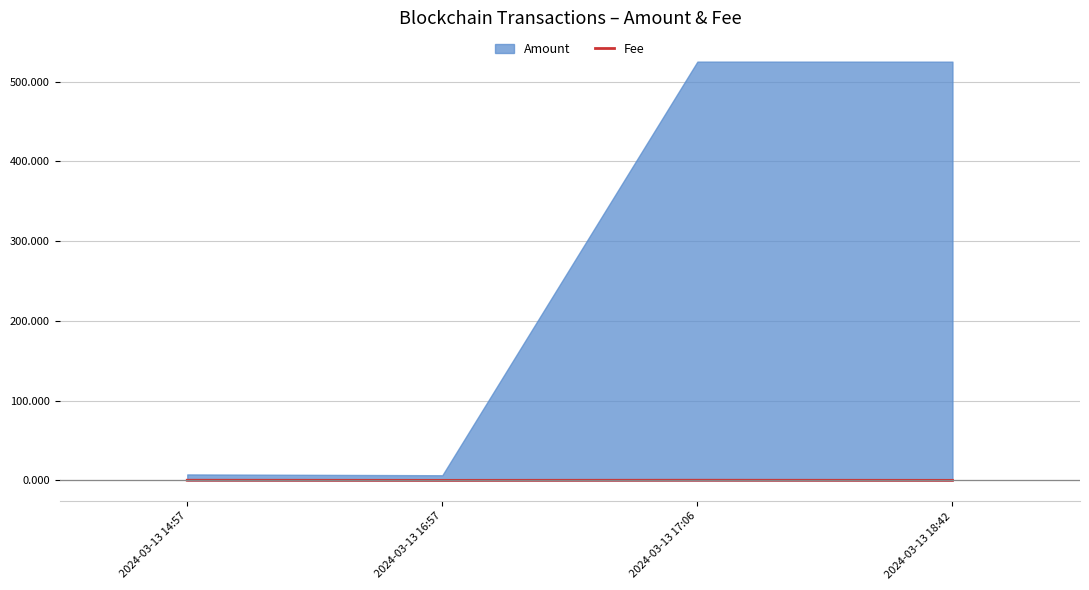

True or false: Fee has a value of 0.1 at 2024-03-13 18:42.

True